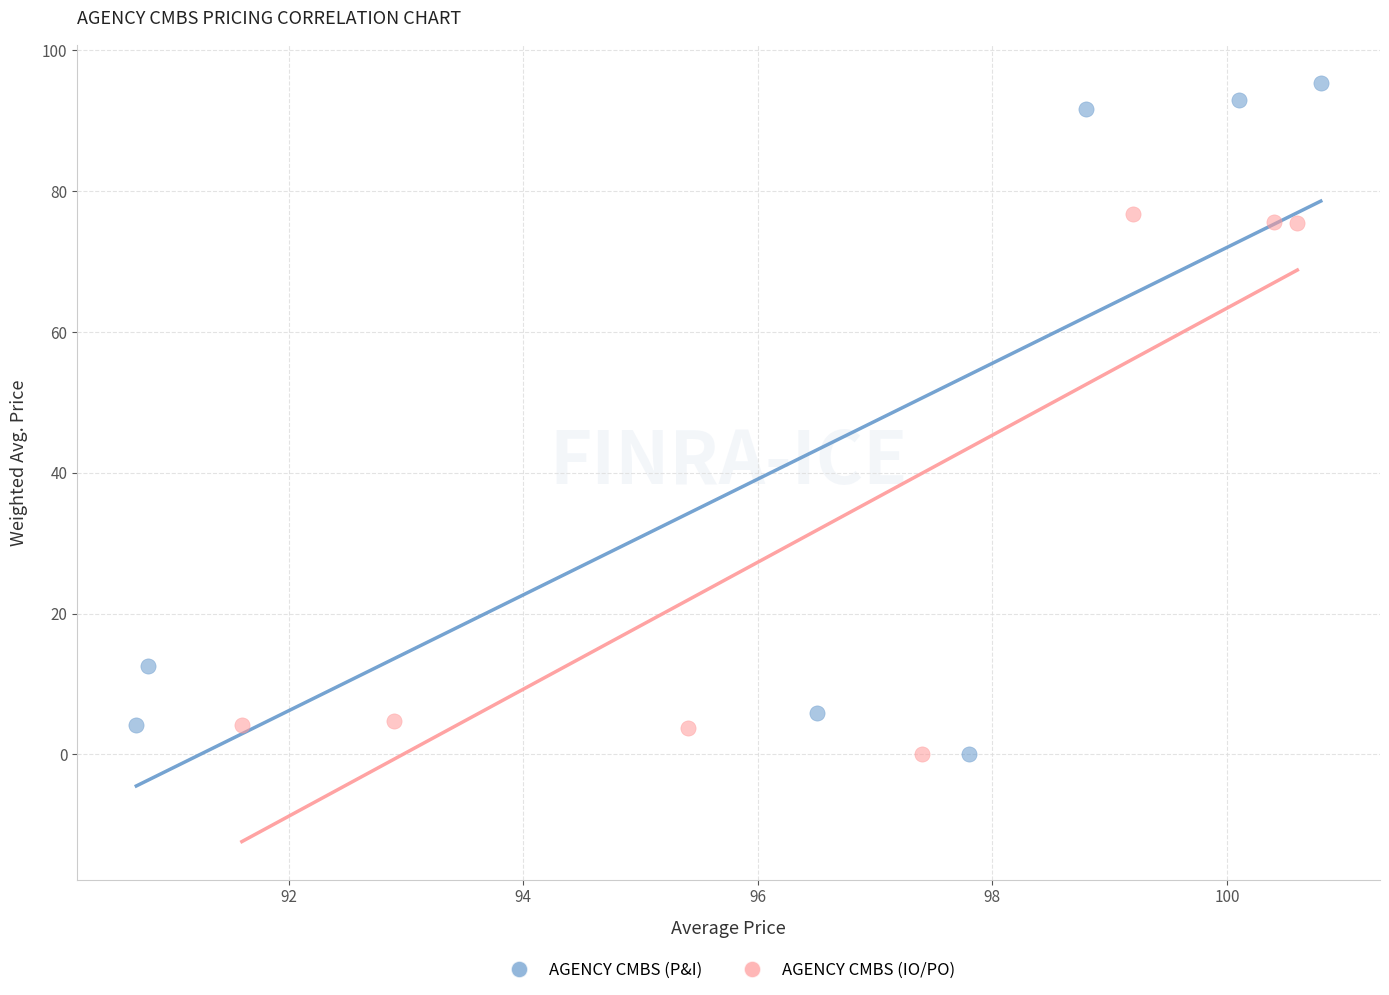

Which series reaches the maximum Y coordinate?

AGENCY CMBS (P&I)